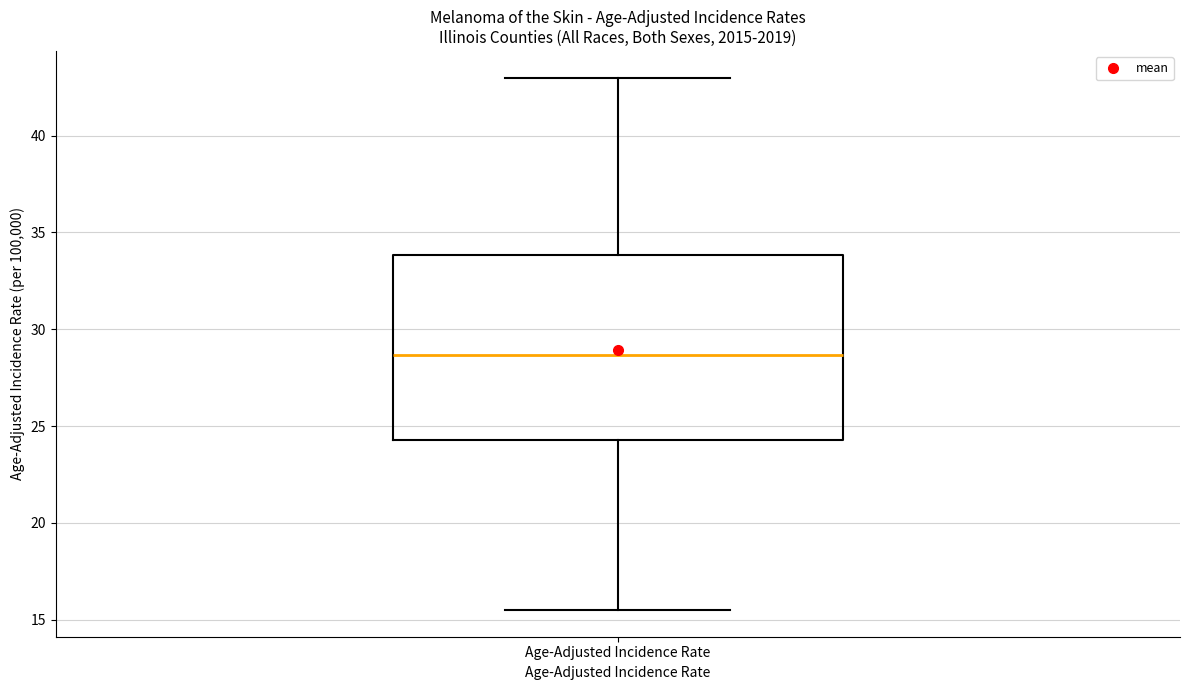

Where is the upper edge of the box for Age-Adjusted Incidence Rate on the y-axis? The values are not printed on the chart, so give them approximately, as read against the axis.

34.0